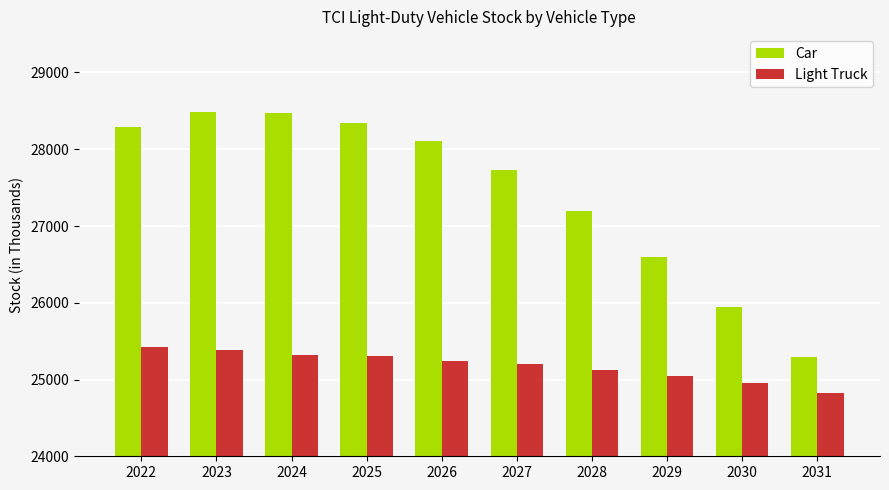

List the series in order of their overall mean, lowest first.

Light Truck, Car